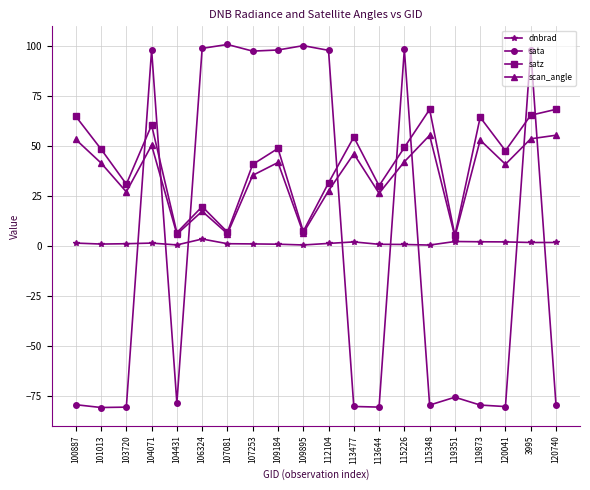

What is the label of the 15th point from the right?

106324